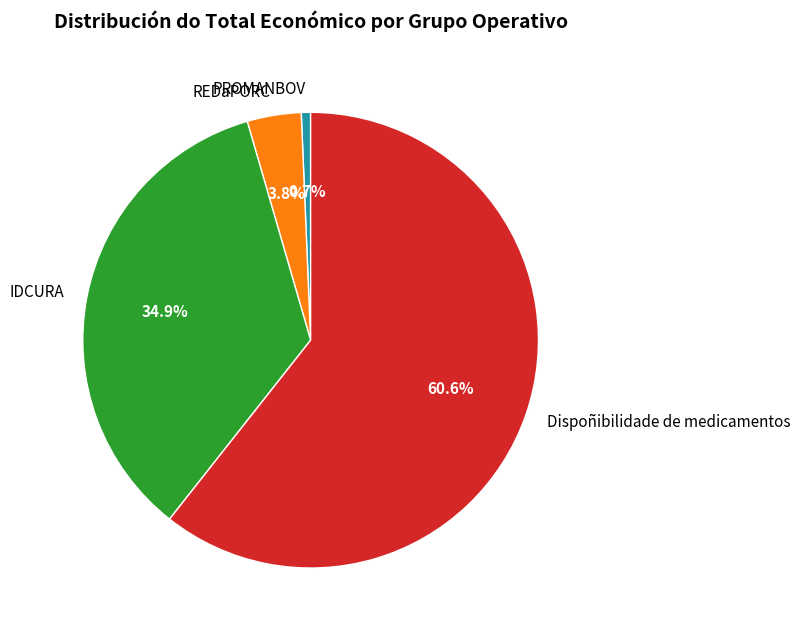

What is the largest slice in the pie chart?

Dispoñibilidade de medicamentos